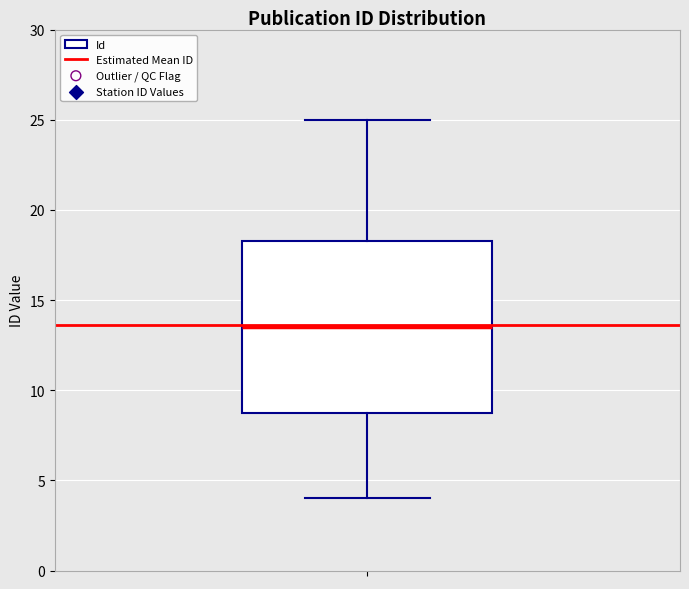

Read this box plot against the y-axis: the position of the median line, the range covered by the box, and the ends of both whiskers. The values are not printed on the chart, so give them approximately, as read against the axis.

median 13.5, box 9.0 to 18.5, whiskers 4.0 to 25.0